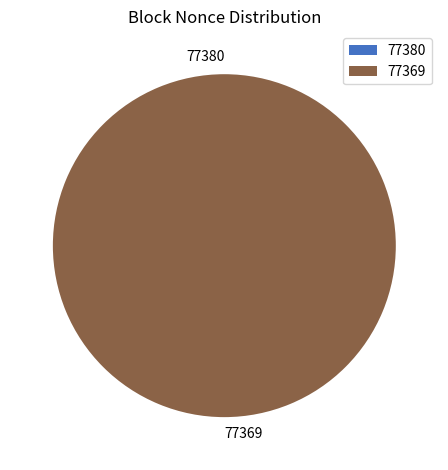

To the nearest percent, what is the difference between the largest and smallest slice percentages?

100%